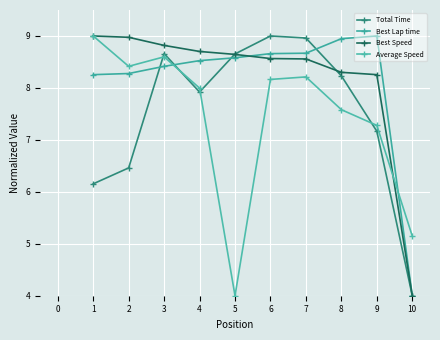

How many distinct data groups are displayed?

4